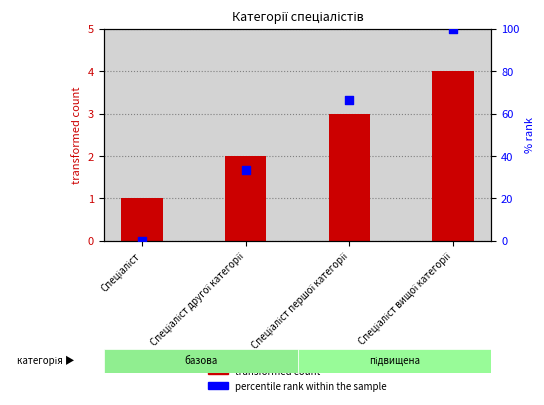

Which series contains the lowest Y value?

percentile rank within the sample